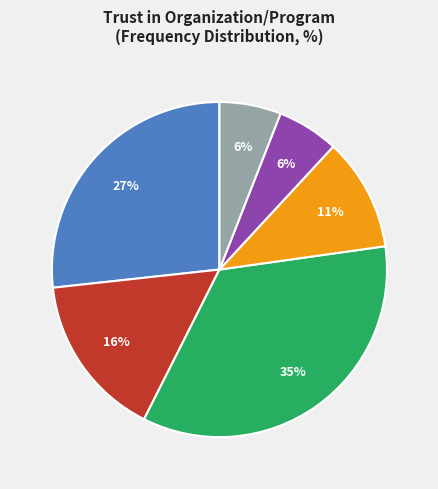

To the nearest percent, what is the average slice percentage?

17%